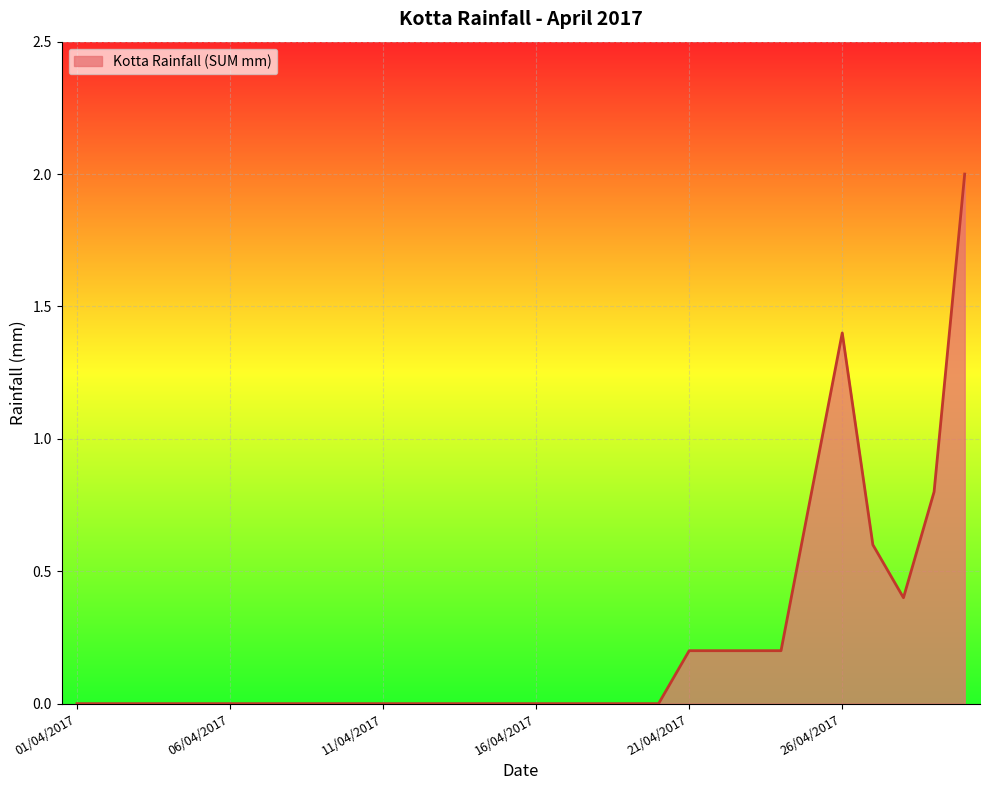

What is the difference between the maximum and minimum values?

2.0